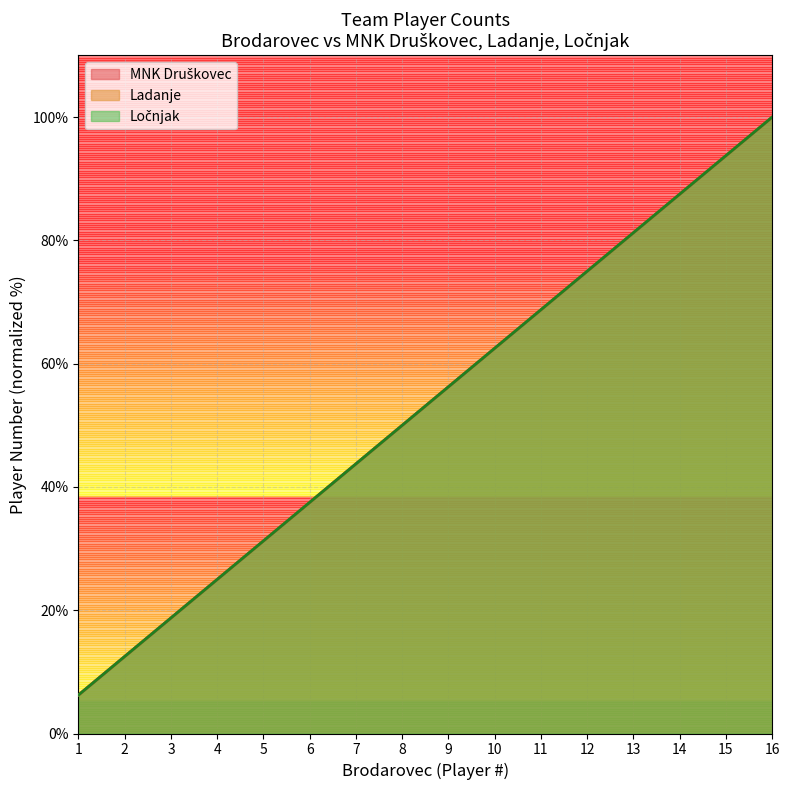

At which label does Ločnjak first exceed 56?

9